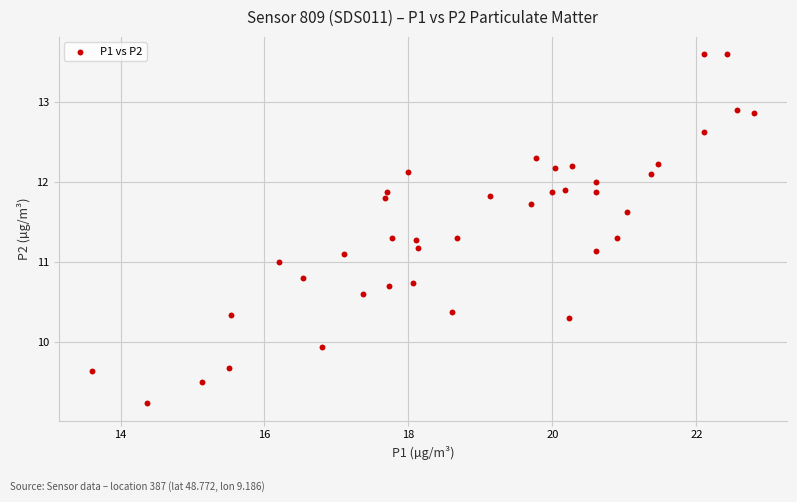

What is the range of X values (max minus min)?

9.2